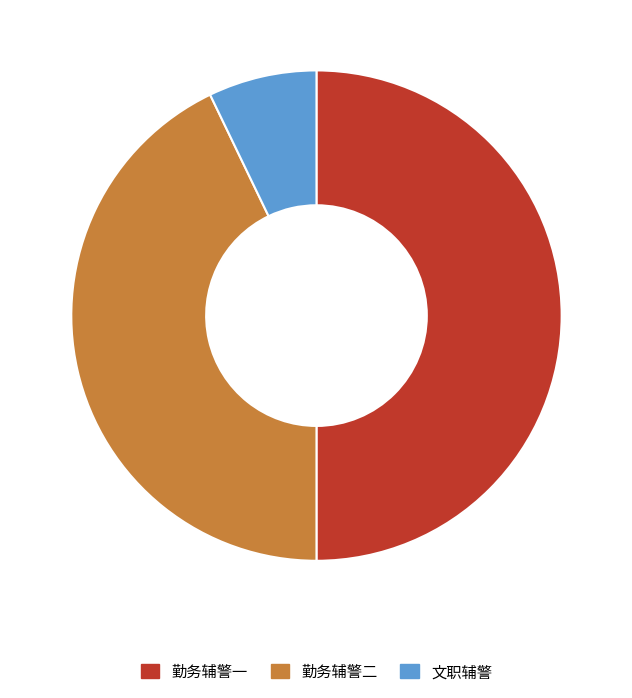

What is the largest slice in the pie chart?

勤务辅警一